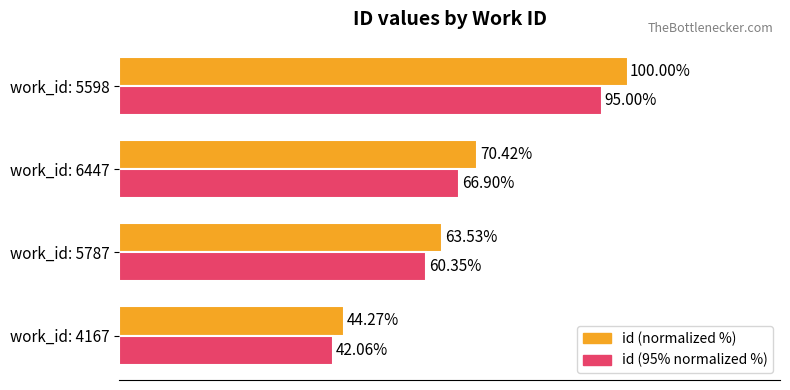

At work_id: 5787, list the series in order from largest to smallest.

id (normalized %), id (95% normalized %)